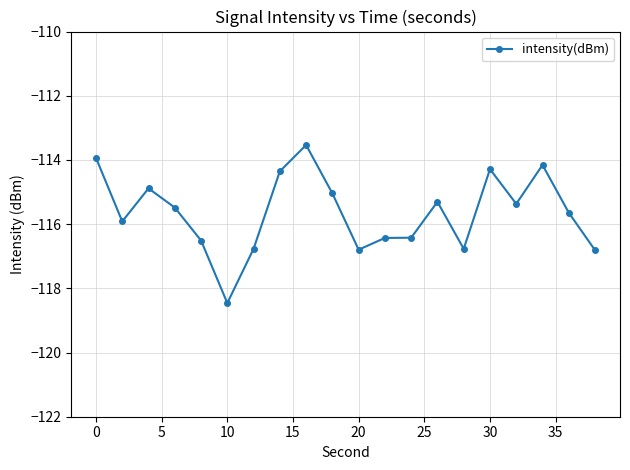

What is the greatest value displayed?

-113.5